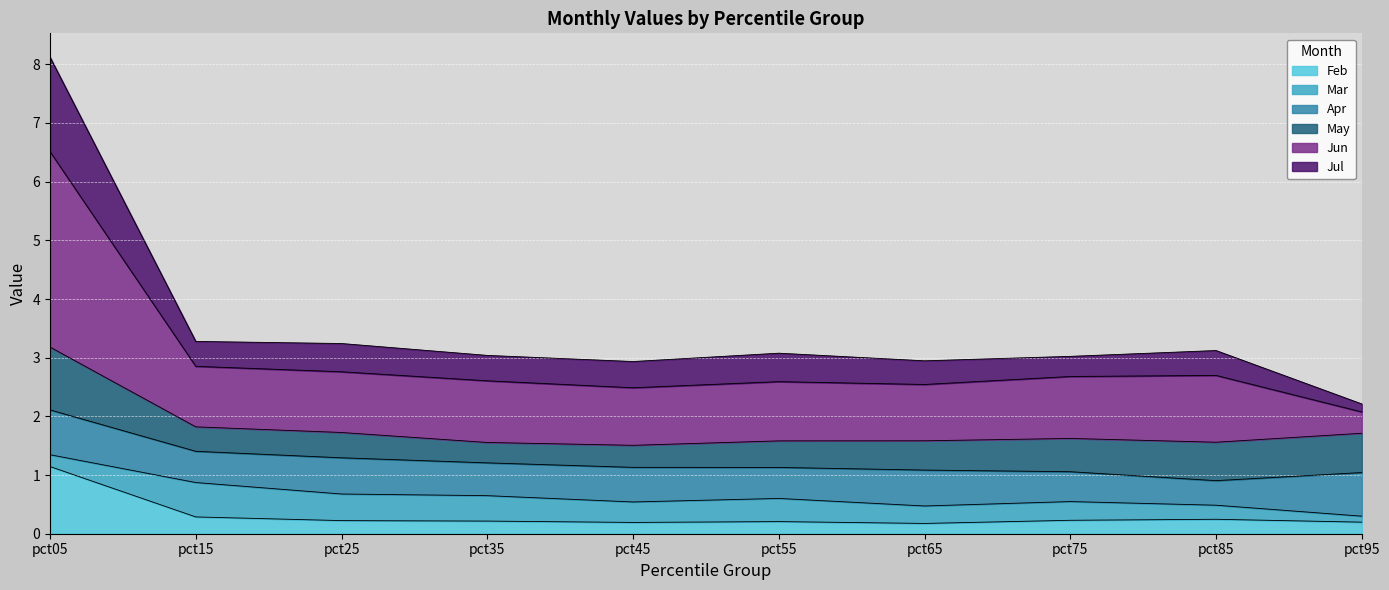

Which category has the highest value in the Feb series?

pct05